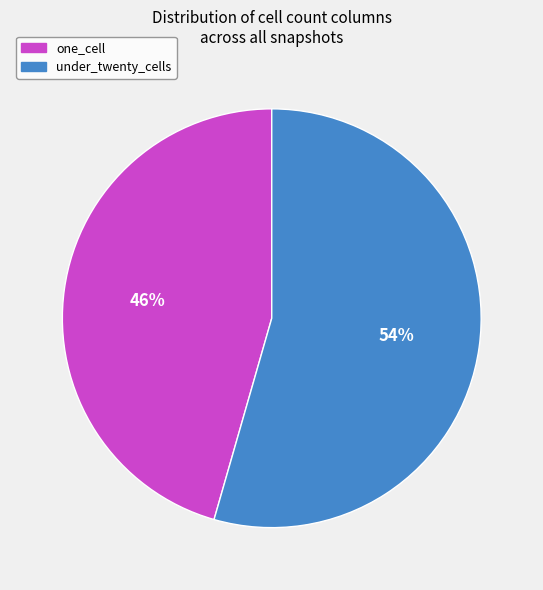

To the nearest percent, what is the average slice percentage?

50%